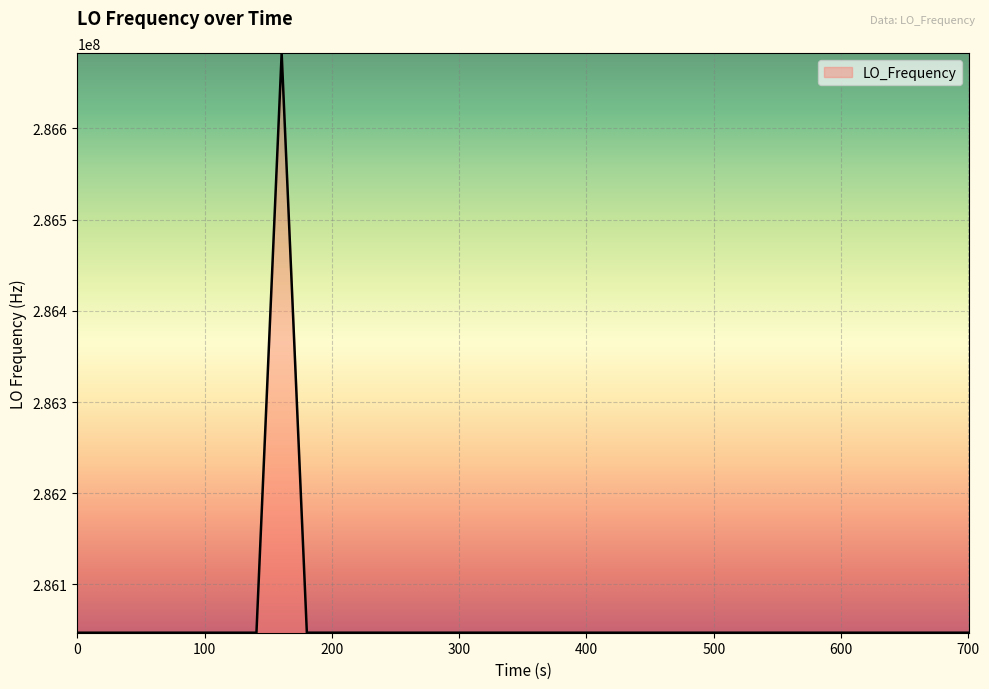

What is the average value?

286062895.7